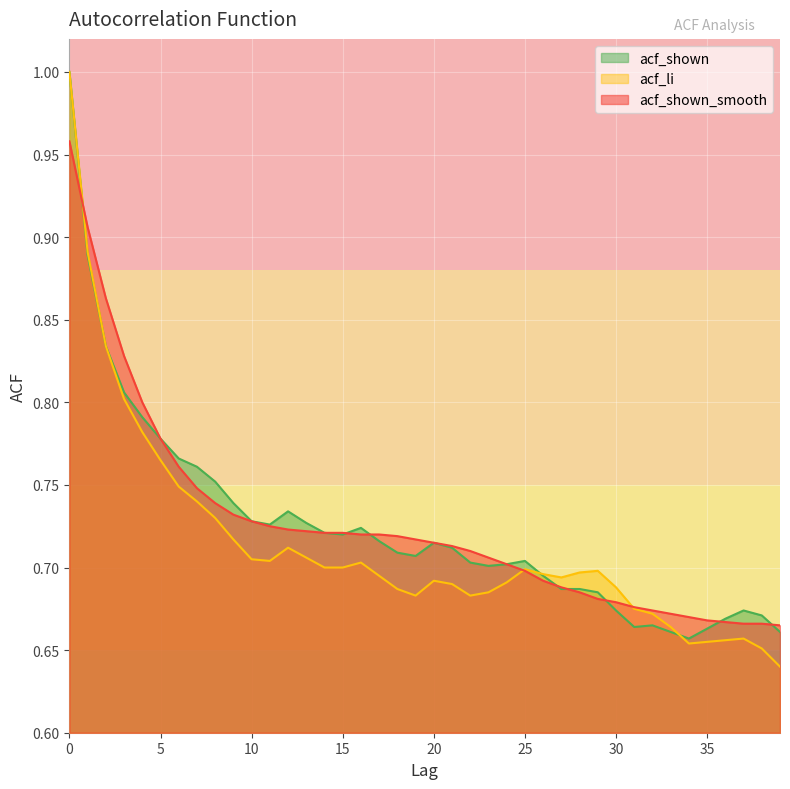

Which category has the lowest value in the acf_shown_smooth series?

39